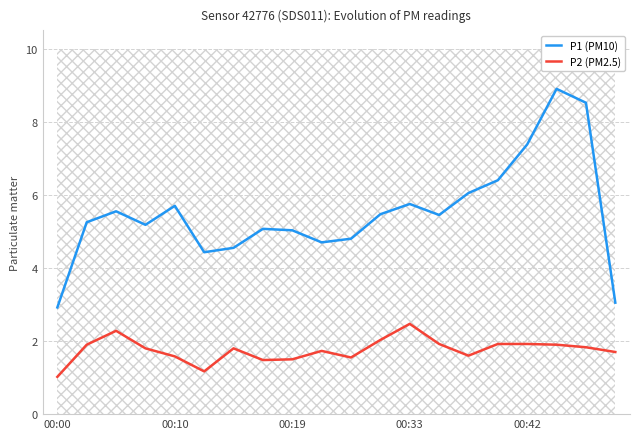

Which category has the highest value across all series?

17